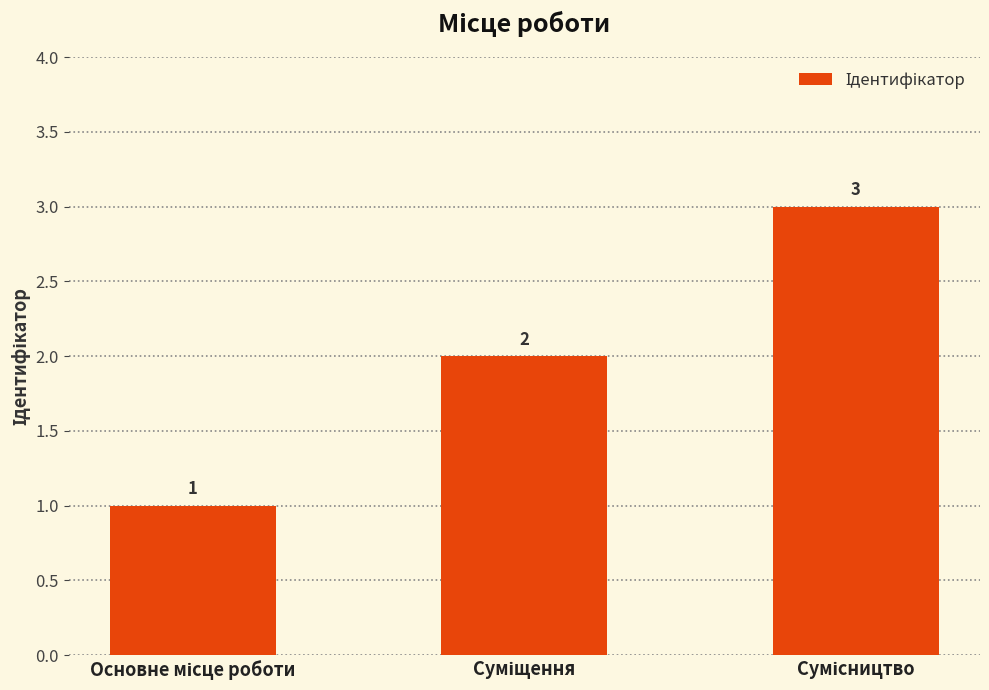

How many values are between 1 and 3?

3